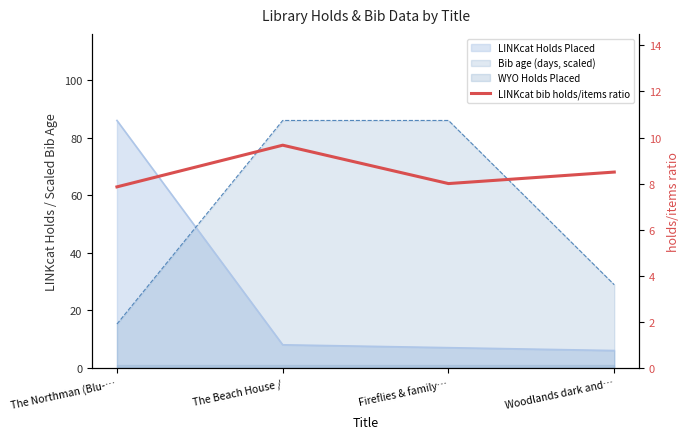

Rank the categories by value from lowest to highest.

The Northman (Blu-…, Fireflies & family…, Woodlands dark and…, The Beach House /